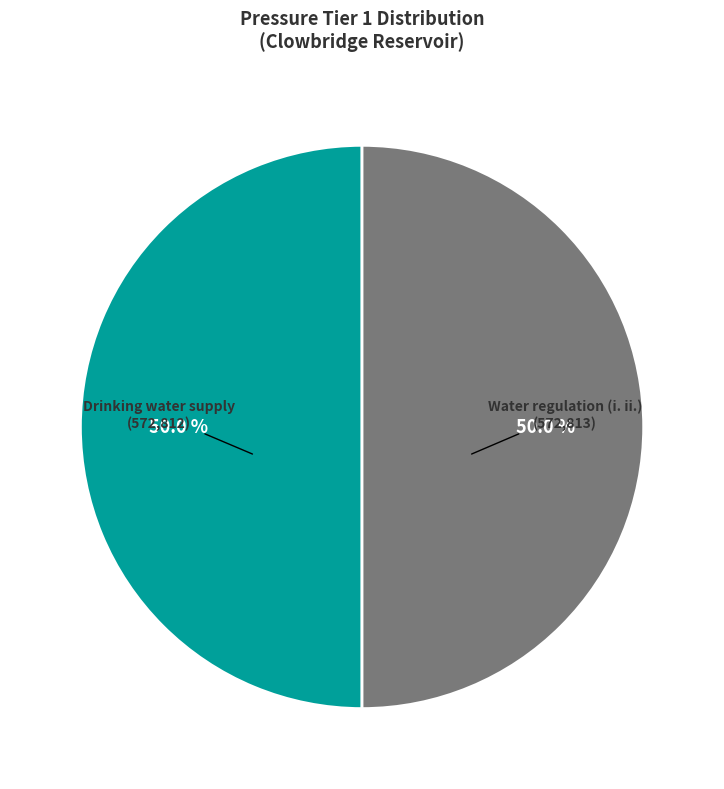

Combined, what portion of the pie is Water regulation (i. ii.) and Drinking water supply?

100.0%